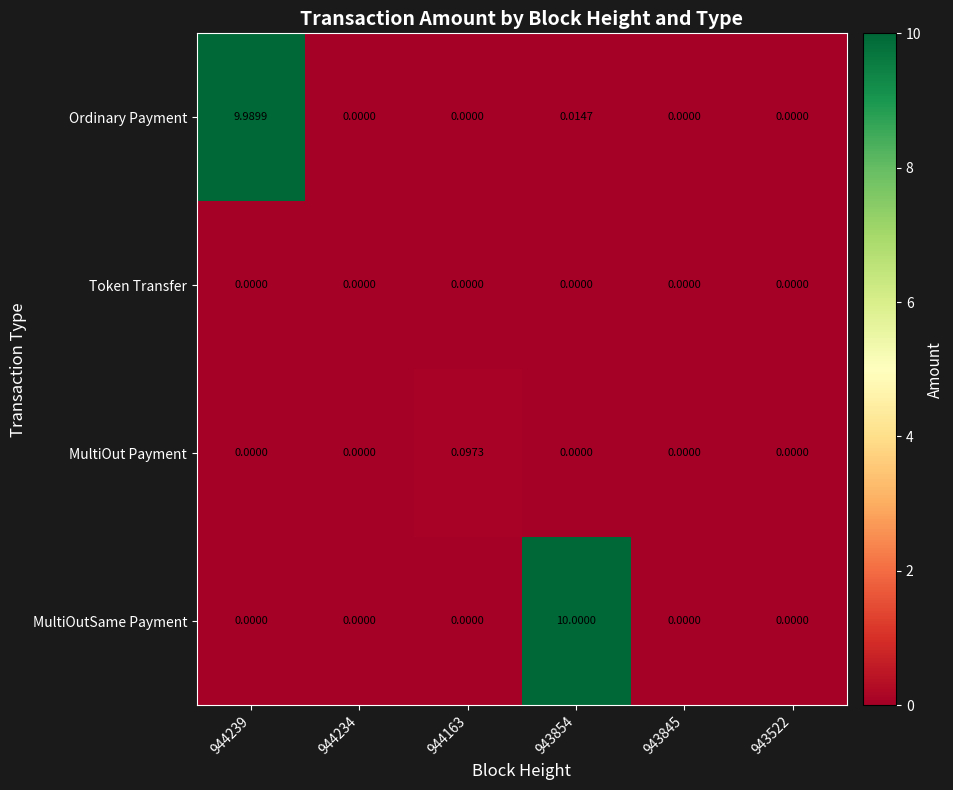

Is the value of MultiOutSame Payment at 943522 greater than the value of Ordinary Payment at 944239?

No